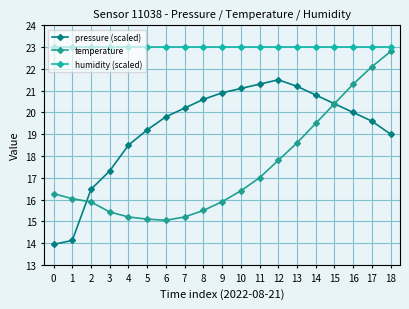

In temperature, how many points are lower than both neighbors (excluding endpoints)?

1